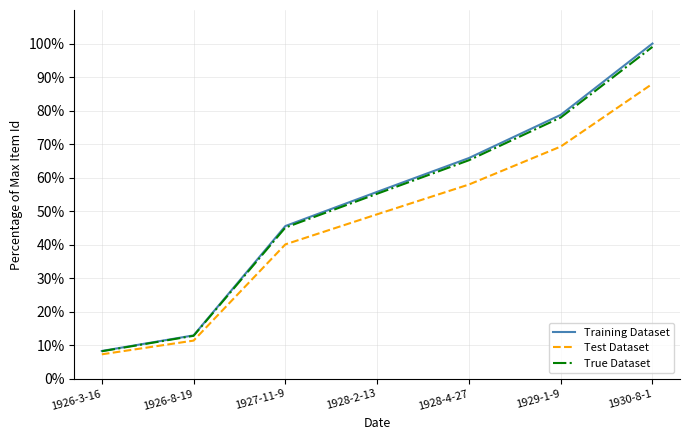

At which label is Test Dataset closest to 47?

1928-2-13